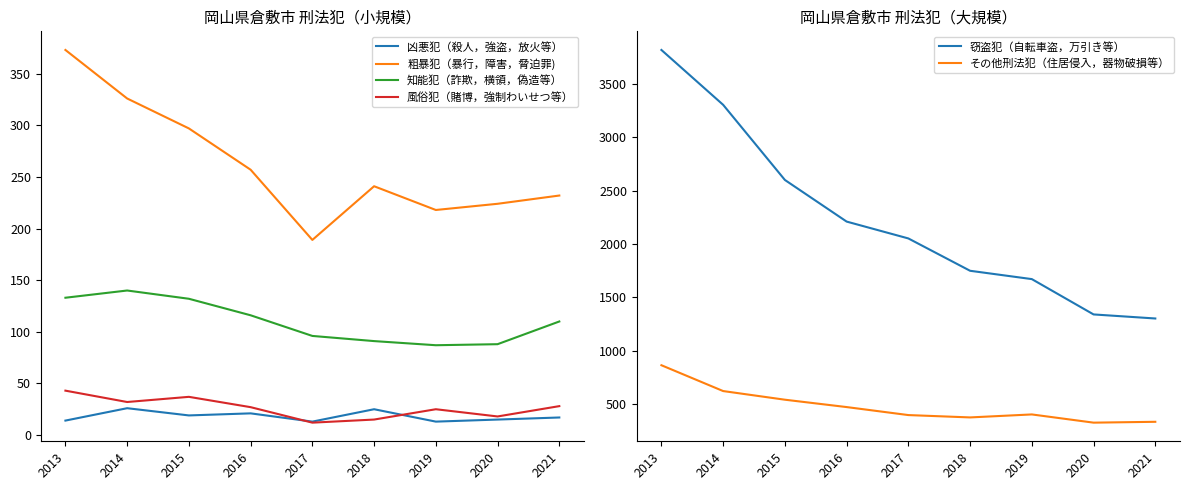

At which category is the sum across all series the highest?

2013